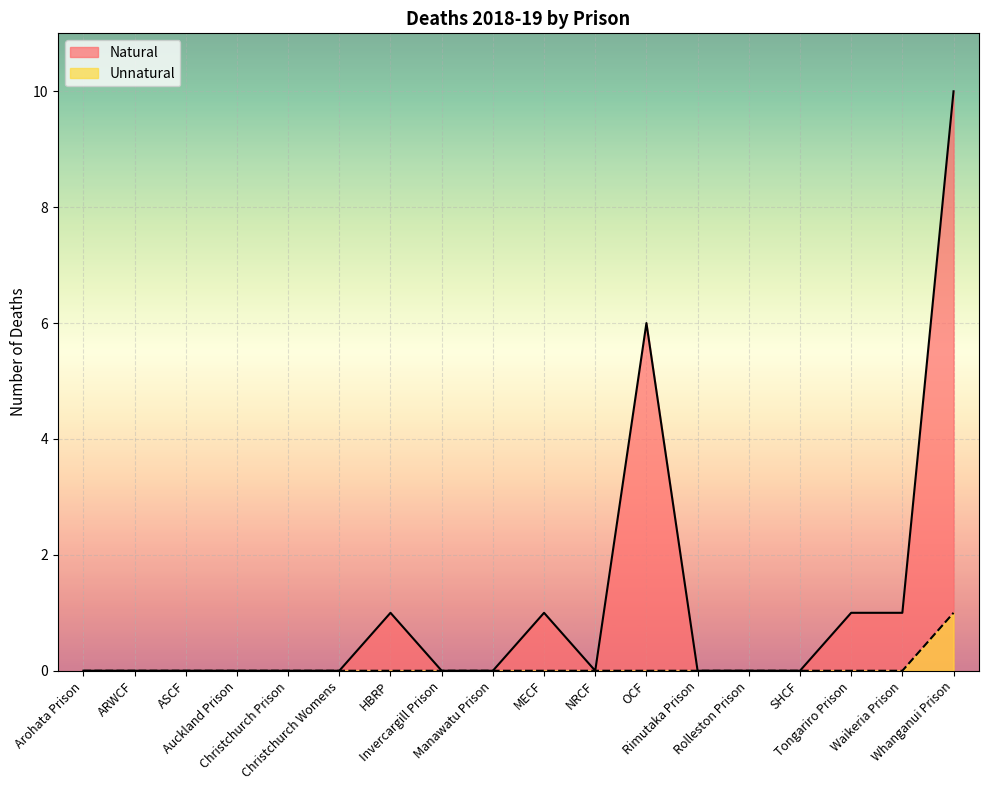

Which series has the widest spread of values?

Natural